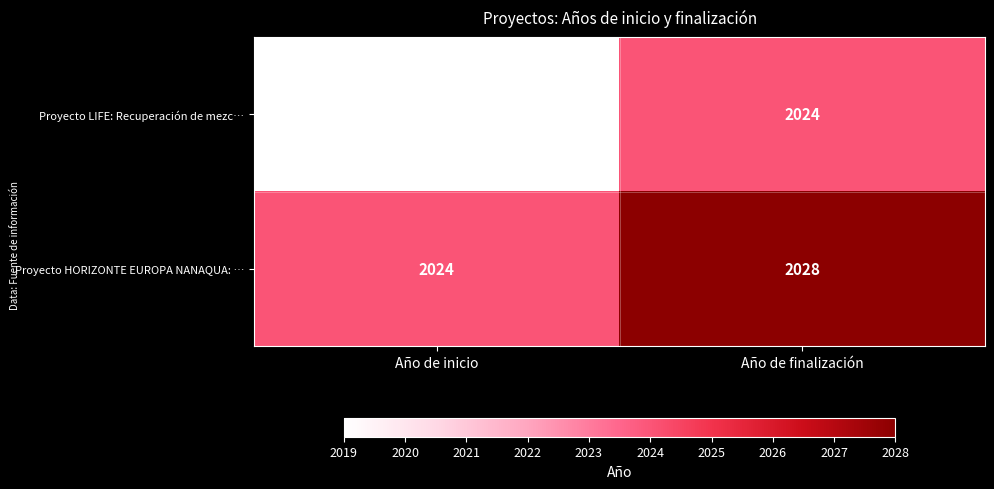

Which label corresponds to the smallest value in the chart?

Año de inicio